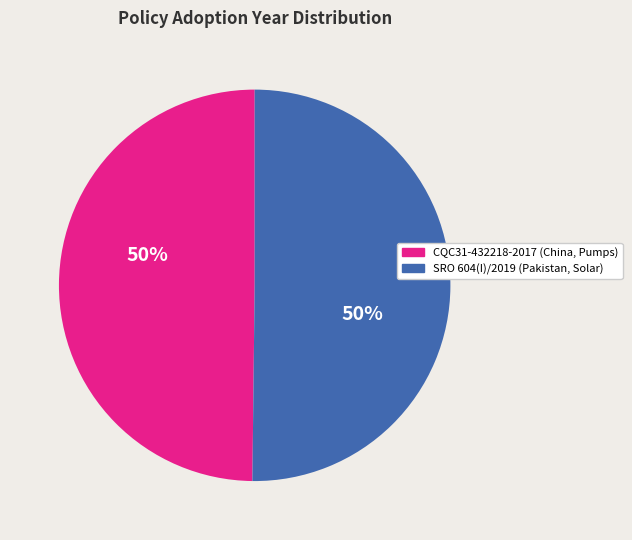

Combined, do SRO 604(I)/2019 (Pakistan, Solar) and CQC31-432218-2017 (China, Pumps) account for over 50%?

Yes